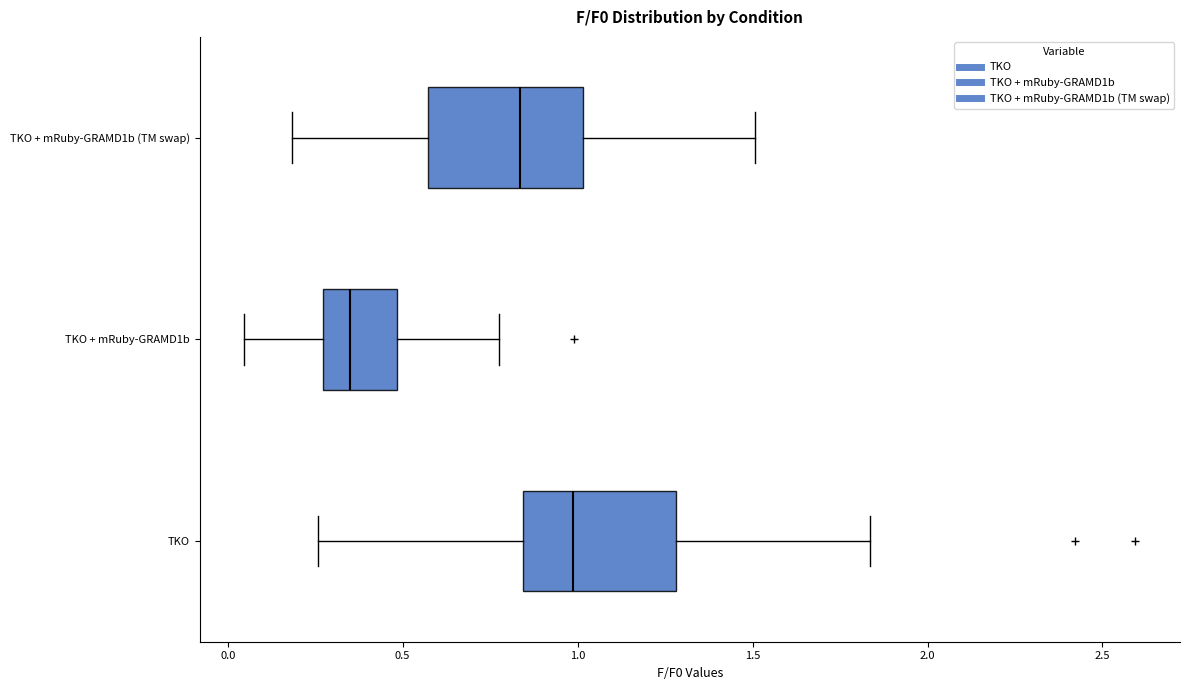

Reading bottom to top, read every box against the x-axis: the position of its median line, the range the box covers, and the ends of its whiskers. The values are not printed on the chart, so give them approximately, as read against the axis.

TKO: median 1.00, box 0.85 to 1.30, whiskers 0.25 to 1.85
TKO + mRuby-GRAMD1b: median 0.35, box 0.25 to 0.50, whiskers 0.05 to 0.75
TKO + mRuby-GRAMD1b (TM swap): median 0.85, box 0.55 to 1.00, whiskers 0.20 to 1.50